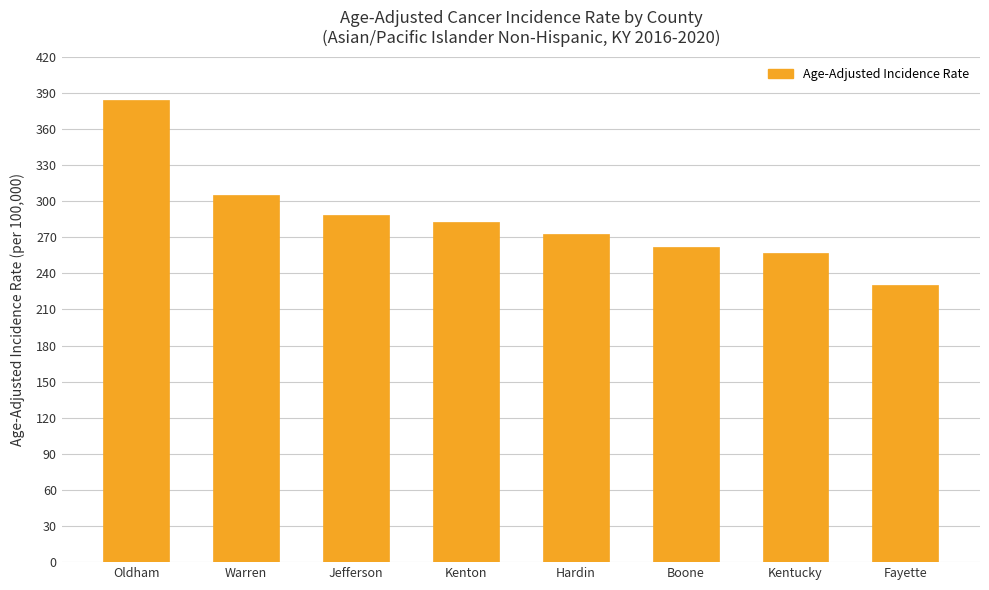

Read the value at Hardin.

272.5